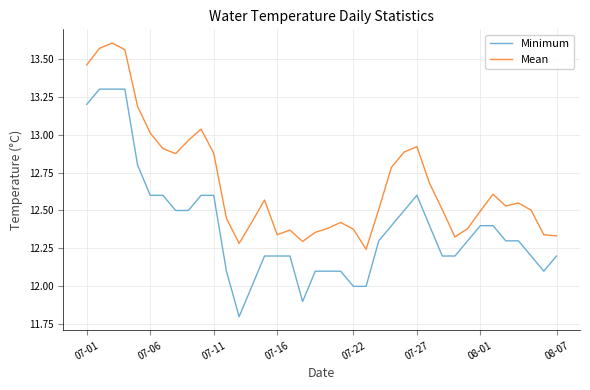

Which series has the largest total across all categories?

Mean